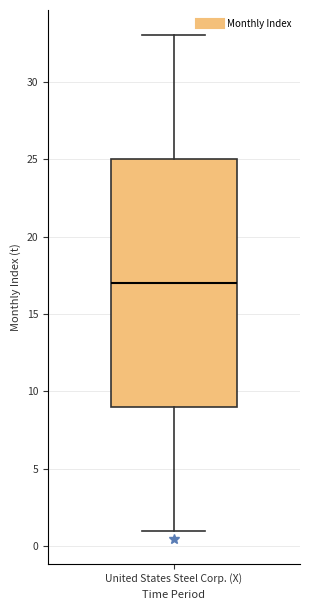

Read this box plot against the y-axis: the position of the median line, the range covered by the box, and the ends of both whiskers. The values are not printed on the chart, so give them approximately, as read against the axis.

median 17, box 9 to 25, whiskers 1 to 33